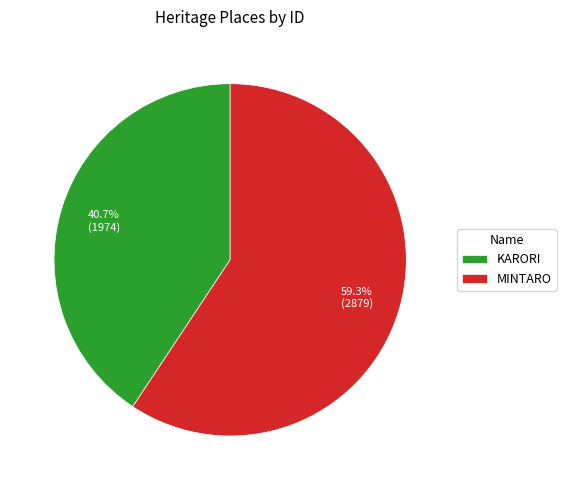

True or false: KARORI accounts for 31% of the total.

False